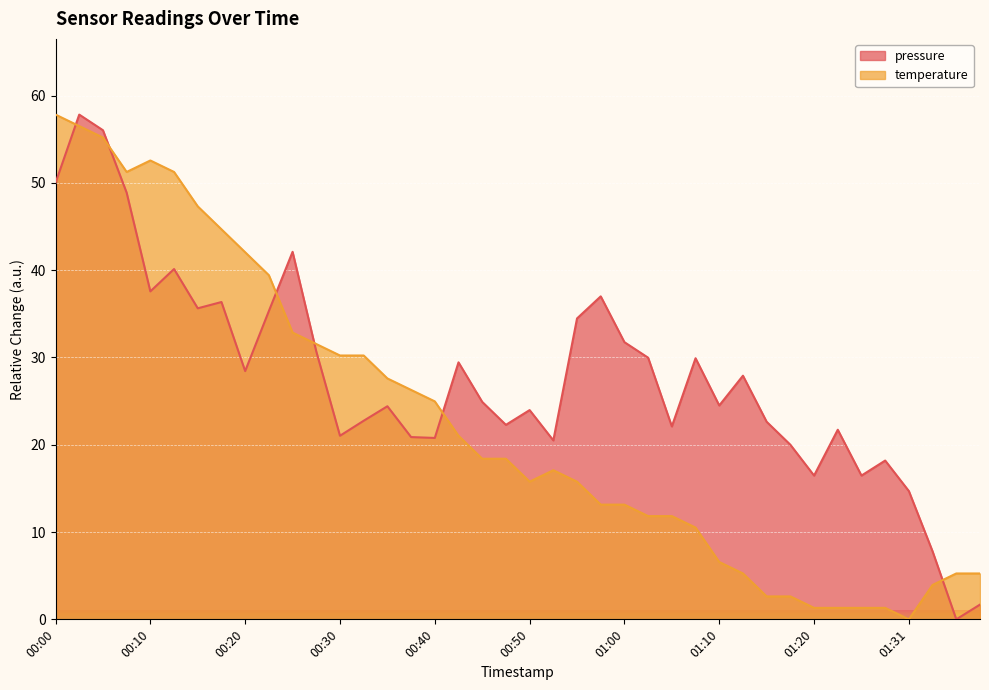

Which label corresponds to the smallest value in the chart?

01:36